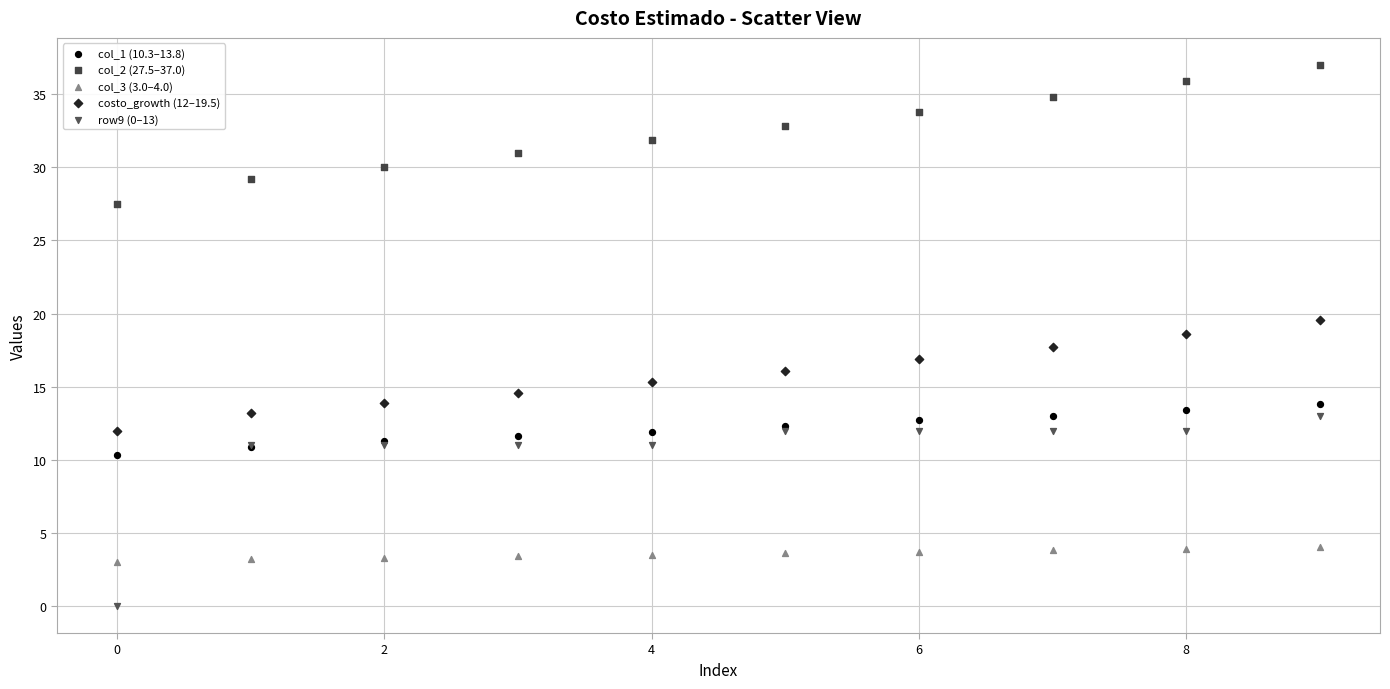

Which series contains the highest Y value?

col_2 (27.5–37.0)